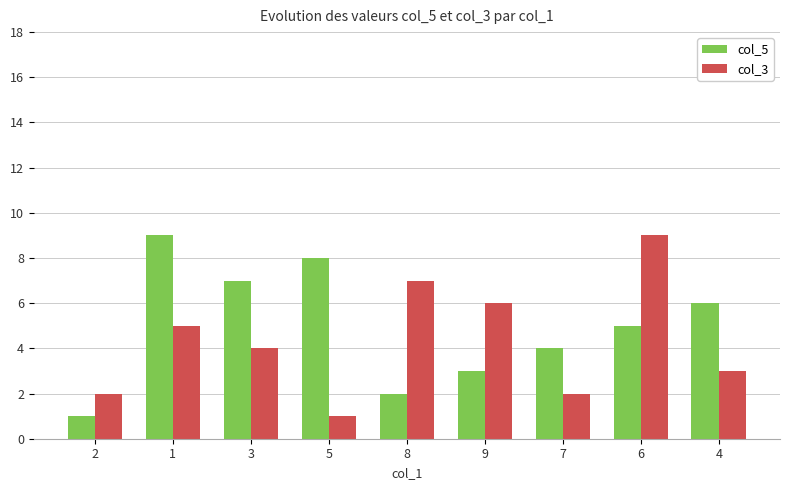

Is the value of col_5 at 3 greater than the value of col_3 at 5?

Yes